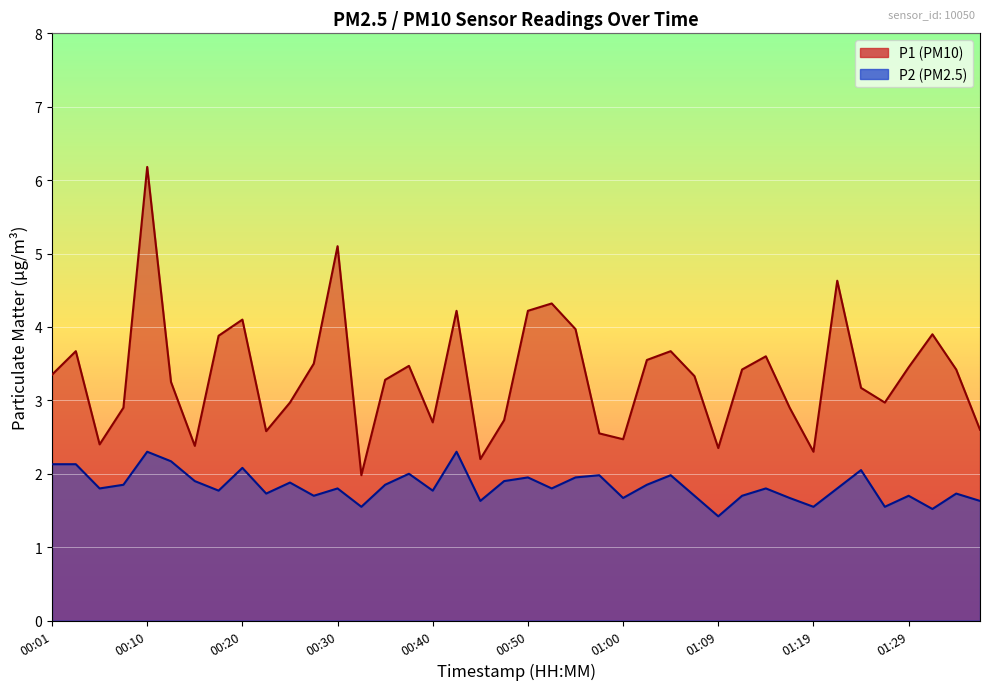

At which category is the sum across all series the highest?

00:10